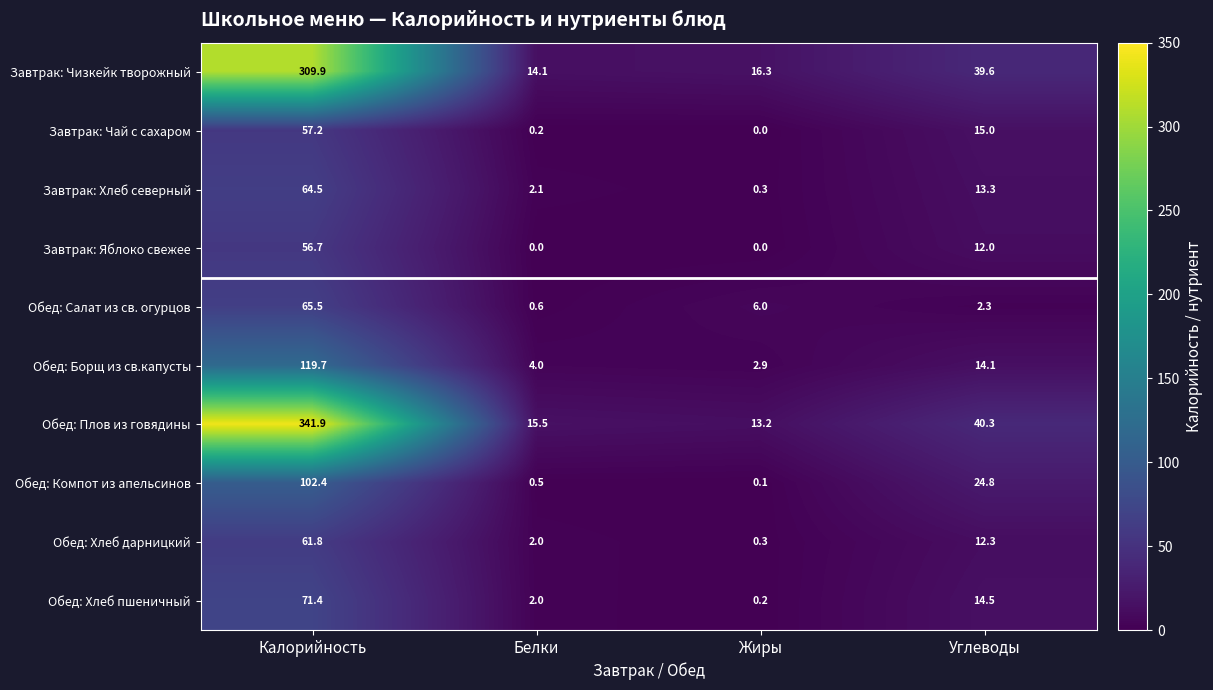

True or false: Завтрак: Хлеб северный has a value of 0.3 at Жиры.

True